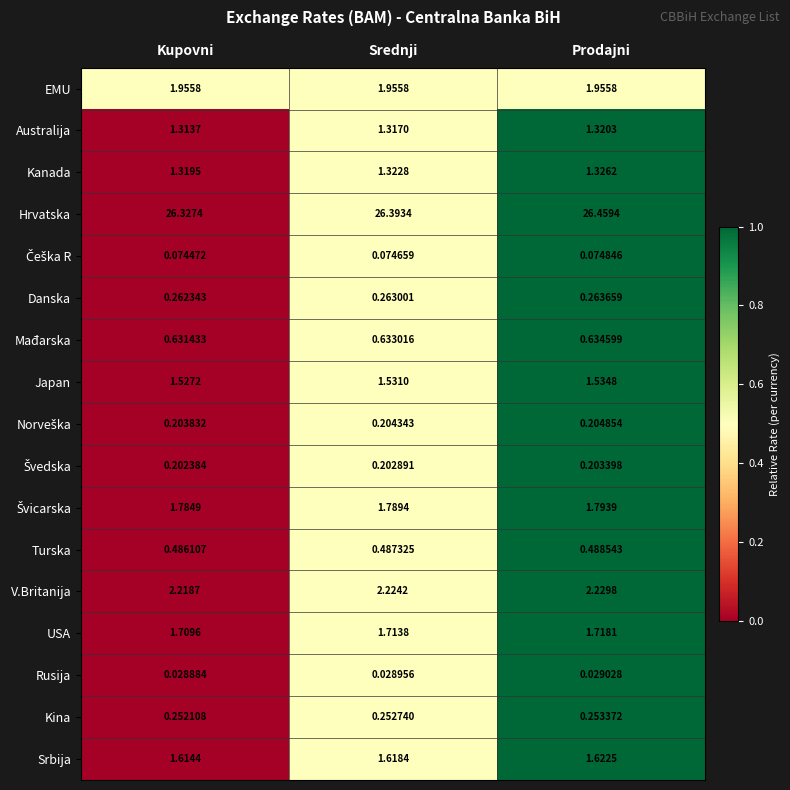

Which category has the highest value across all series?

Prodajni